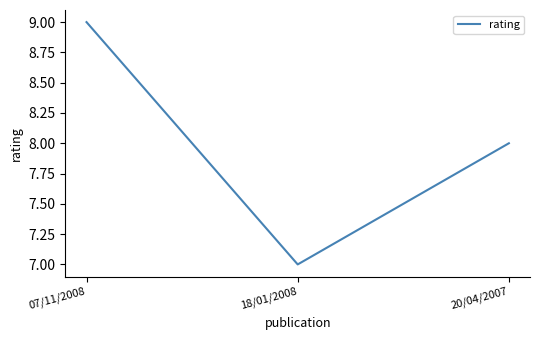

What position from the right is 20/04/2007?

1